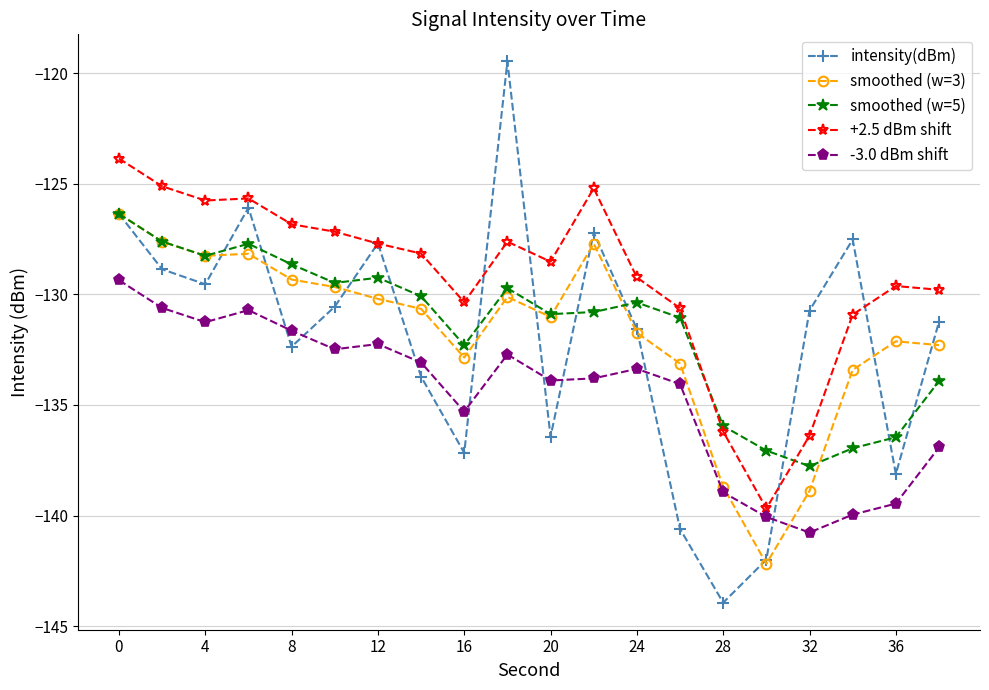

What is the smallest value displayed?

-143.9